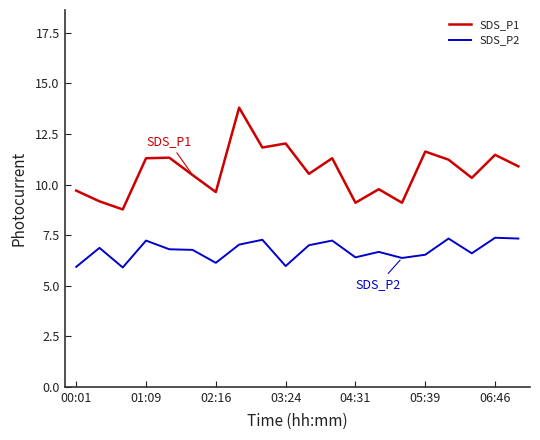

What is the smallest value displayed?

5.9